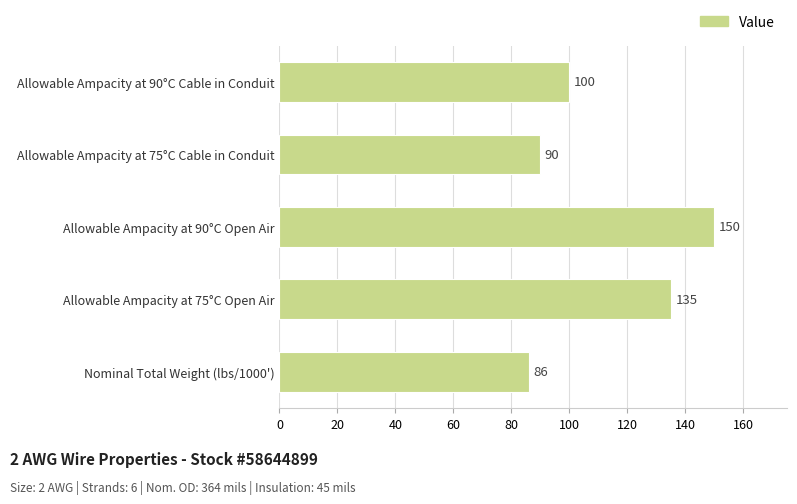

What is the difference between the maximum and second lowest values?

60